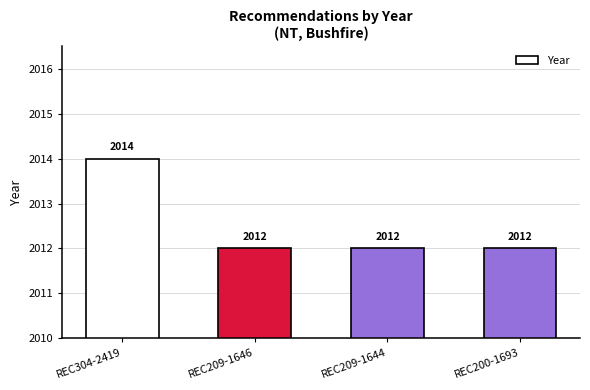

How many bars are there in total?

4